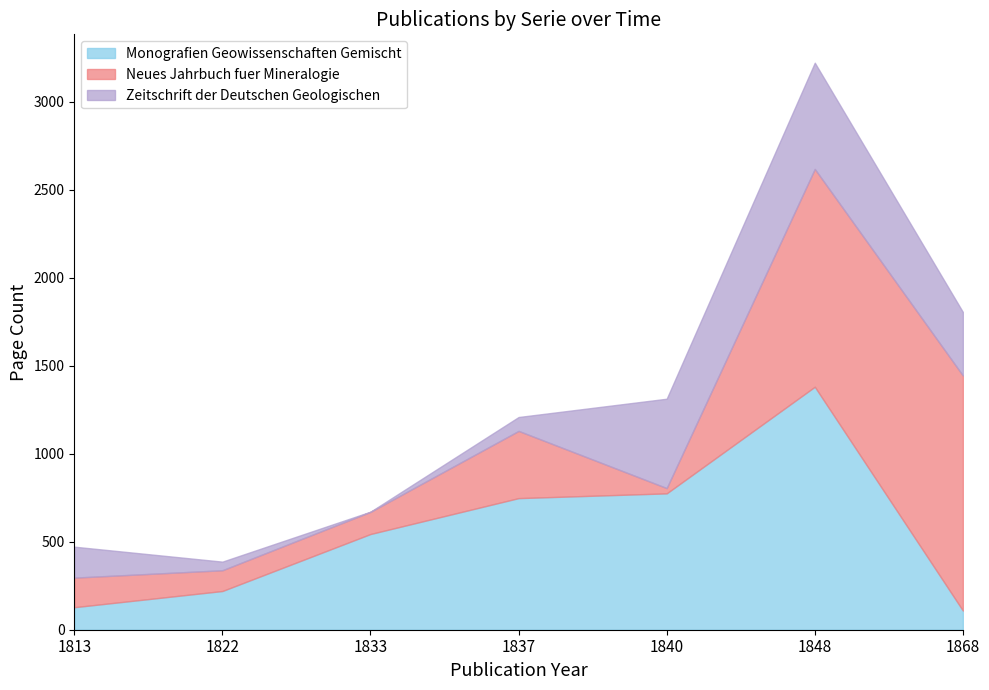

Between 1837 and 1813, which is larger?

1837